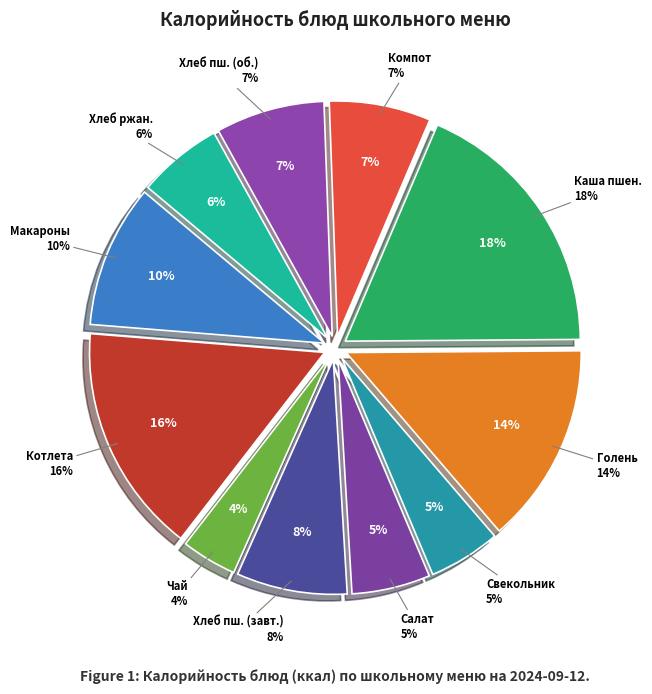

Is there a majority slice in this chart?

No